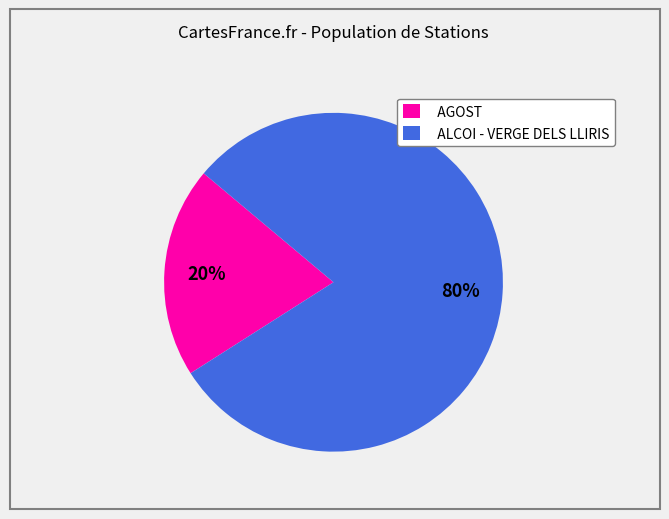

Count the number of slices in the pie.

2